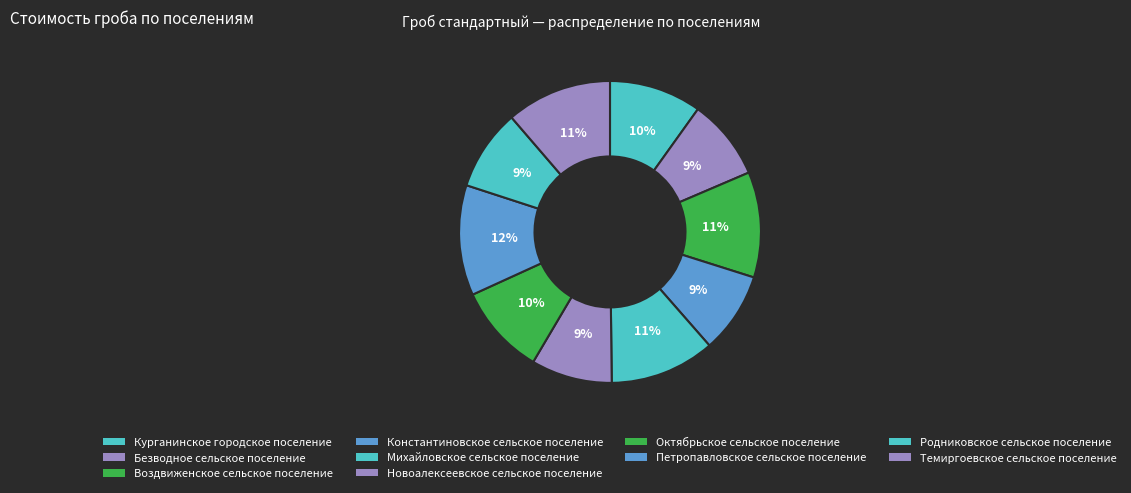

To the nearest percent, what is the difference between the largest and smallest slice percentages?

3%